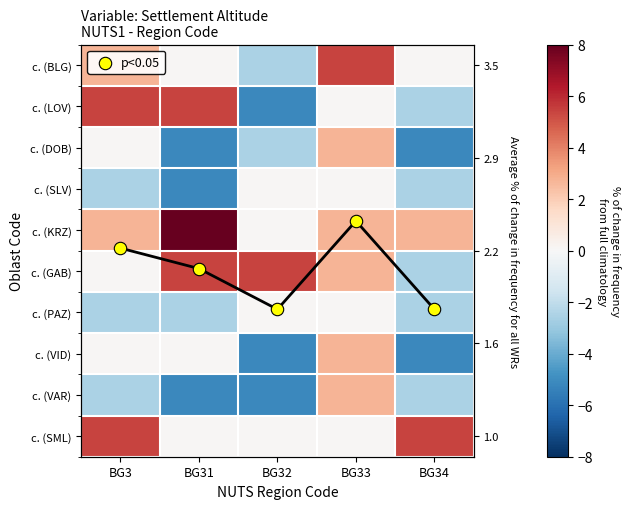

The value of с. (VID) at BG32 is -5.2. True or false?

True